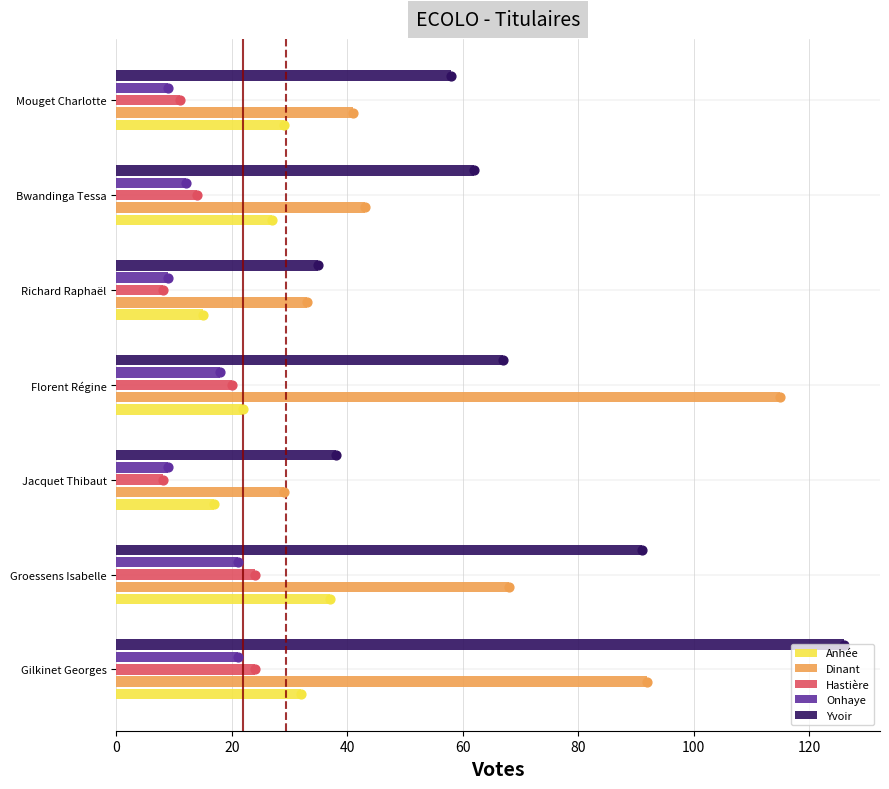

At how many categories does at least one series exceed 75?

3